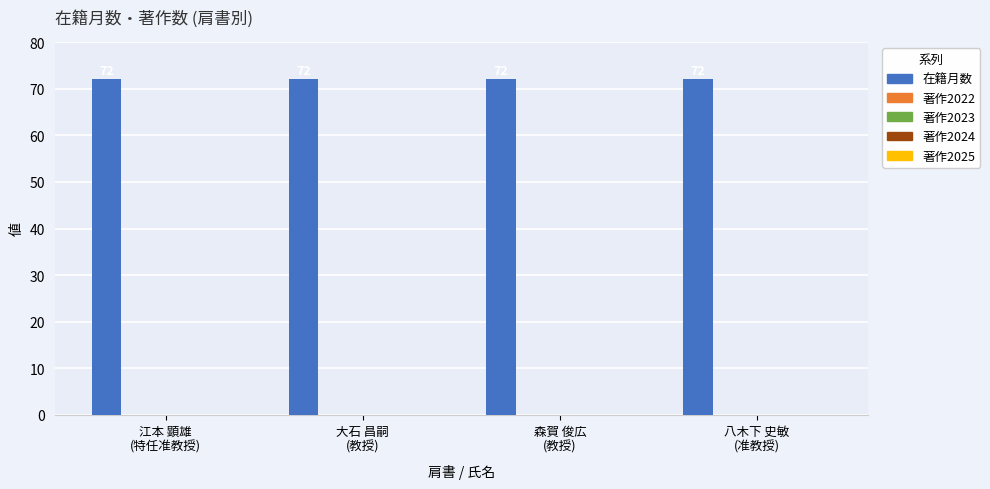

What is the total value across all series at 大石 昌嗣
(教授)?

72